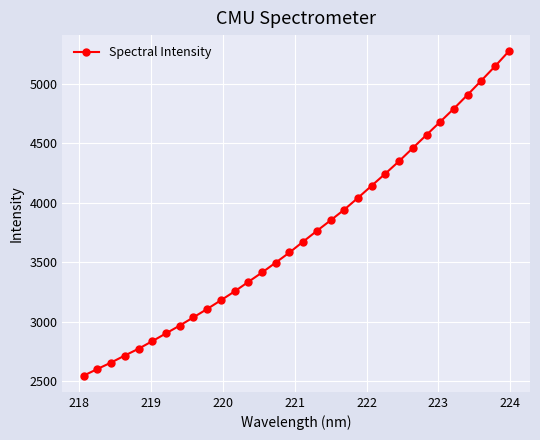

What is the value of the 5th point from the left?

2771.2